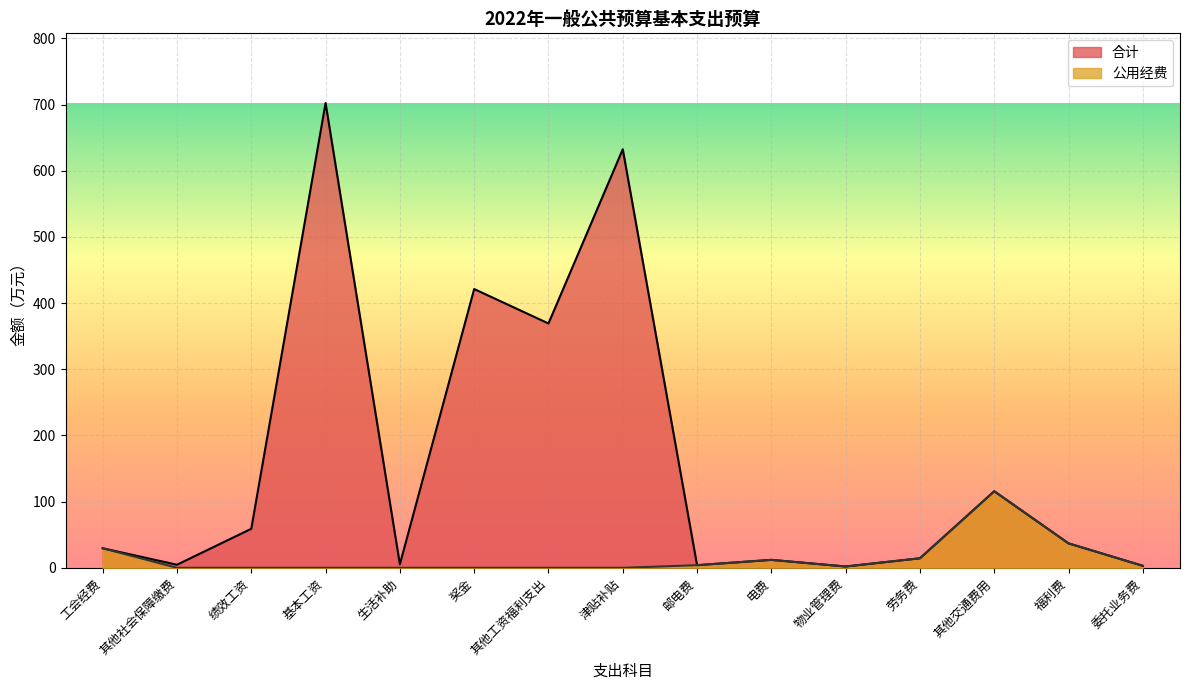

Between 福利费 and 劳务费, which is larger?

福利费